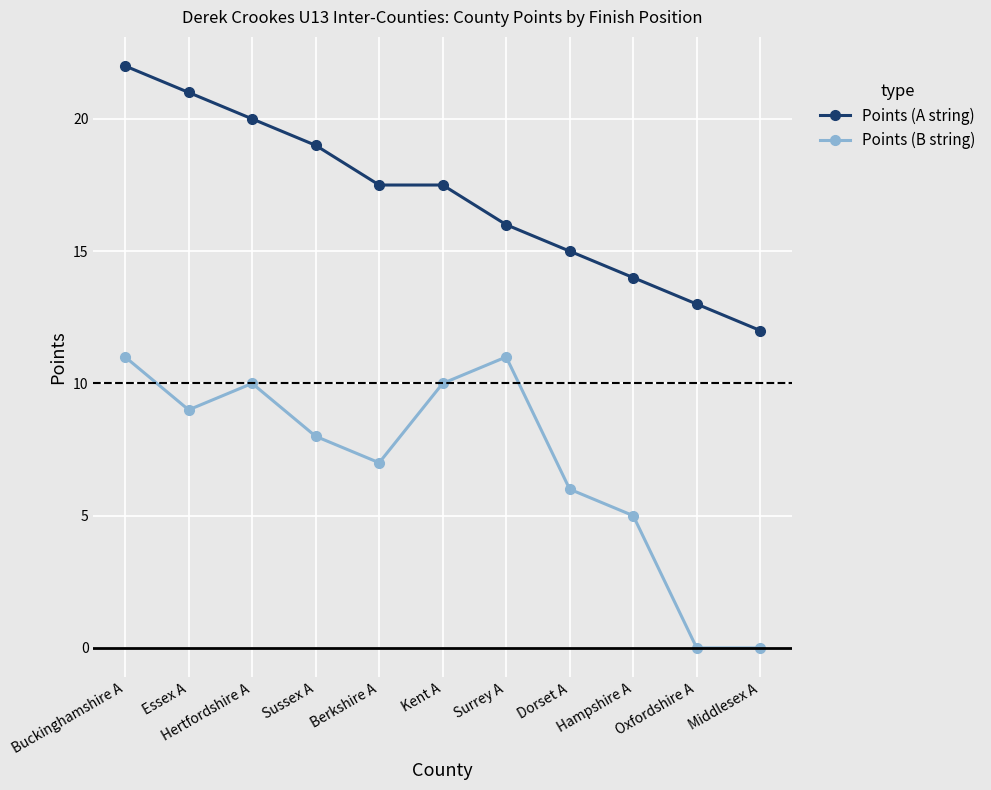

At how many categories does at least one series exceed 18?

4